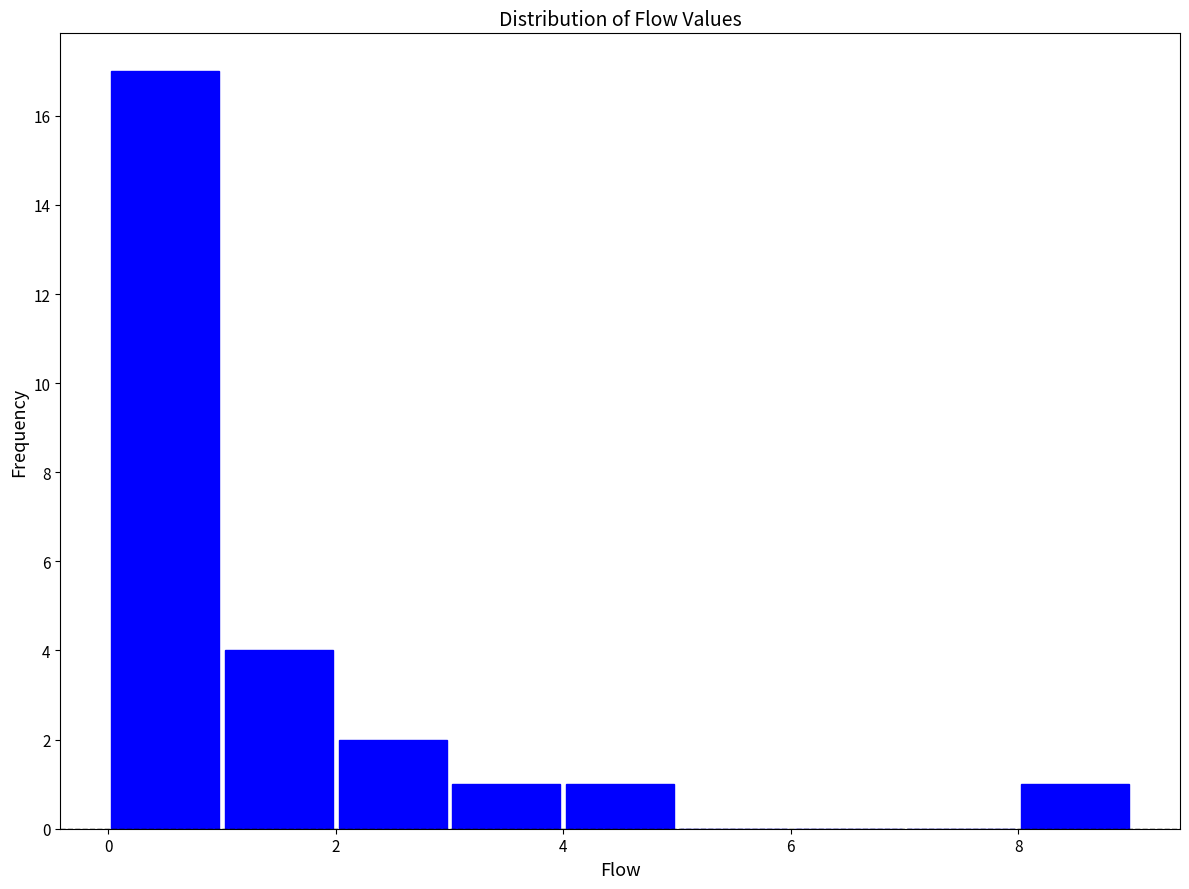

Over which range of the x-axis is the bar tallest?

0 to 1